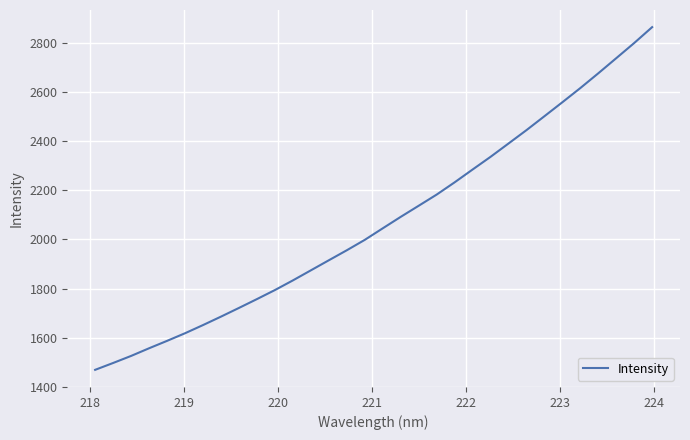

True or false: there are more than 2 points higher than both neighbors.

False